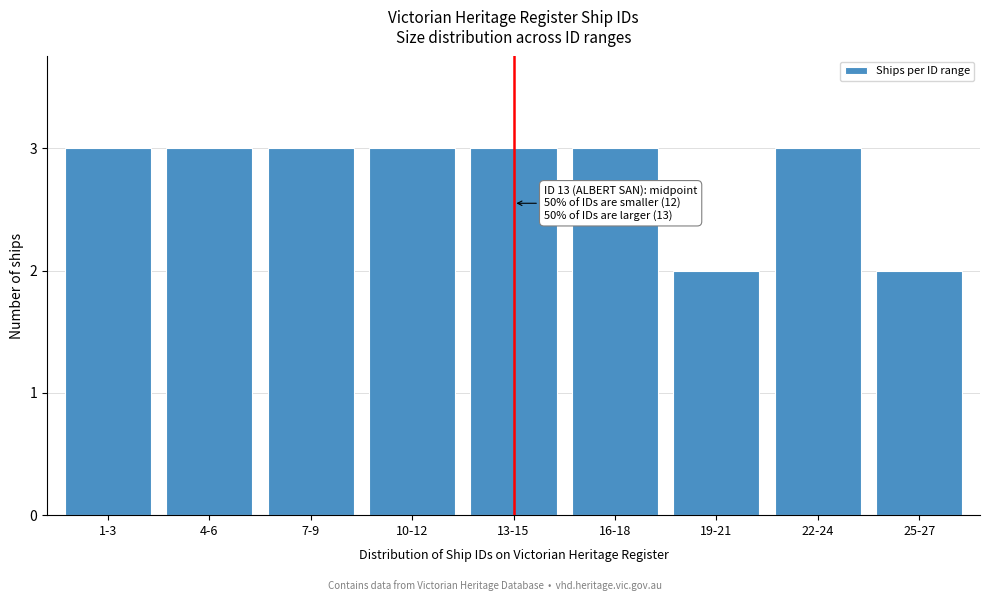

Reading left to right, list all the values displayed in this chart.

3	3	3	3	3	3	2	3	2